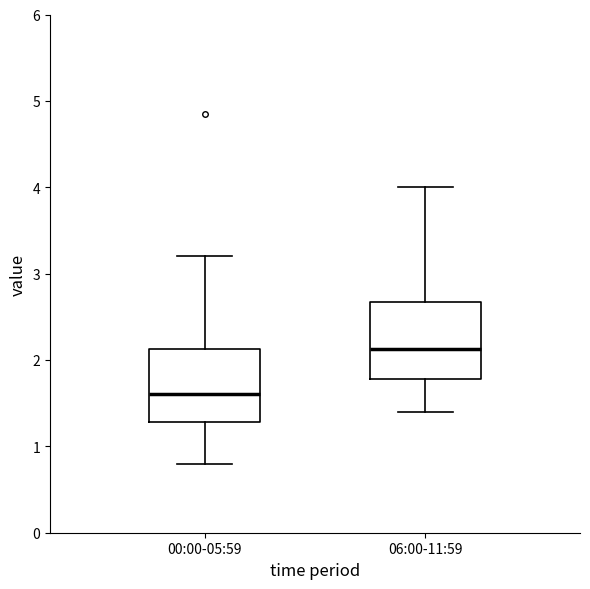

Reading left to right, read every box against the y-axis: the position of its median line, the range the box covers, and the ends of its whiskers. The values are not printed on the chart, so give them approximately, as read against the axis.

00:00-05:59: median 1.6, box 1.3 to 2.1, whiskers 0.8 to 3.2
06:00-11:59: median 2.1, box 1.8 to 2.7, whiskers 1.4 to 4.0